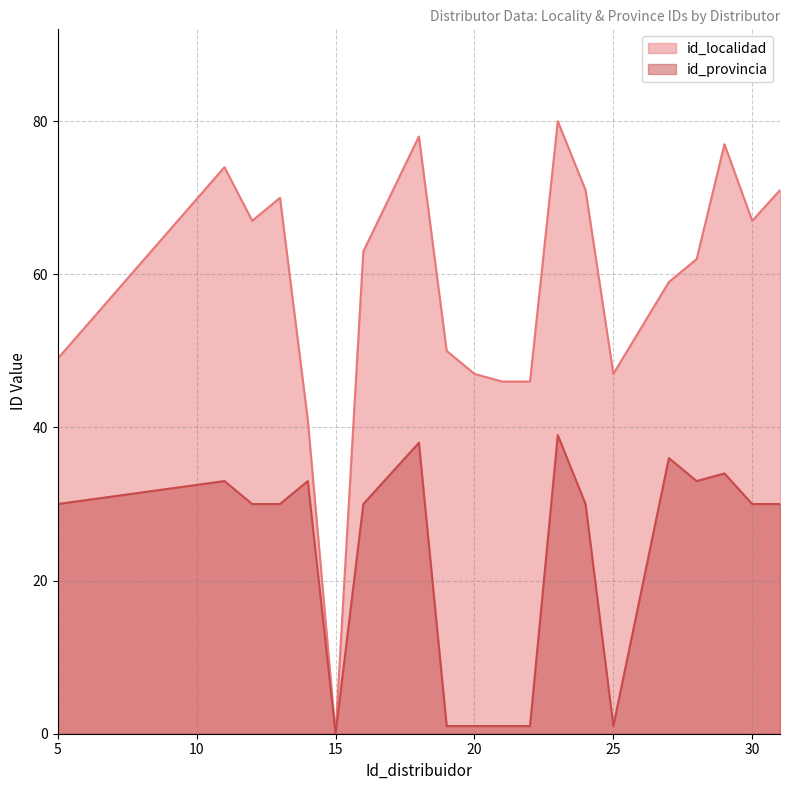

Which label corresponds to the largest value in the chart?

23